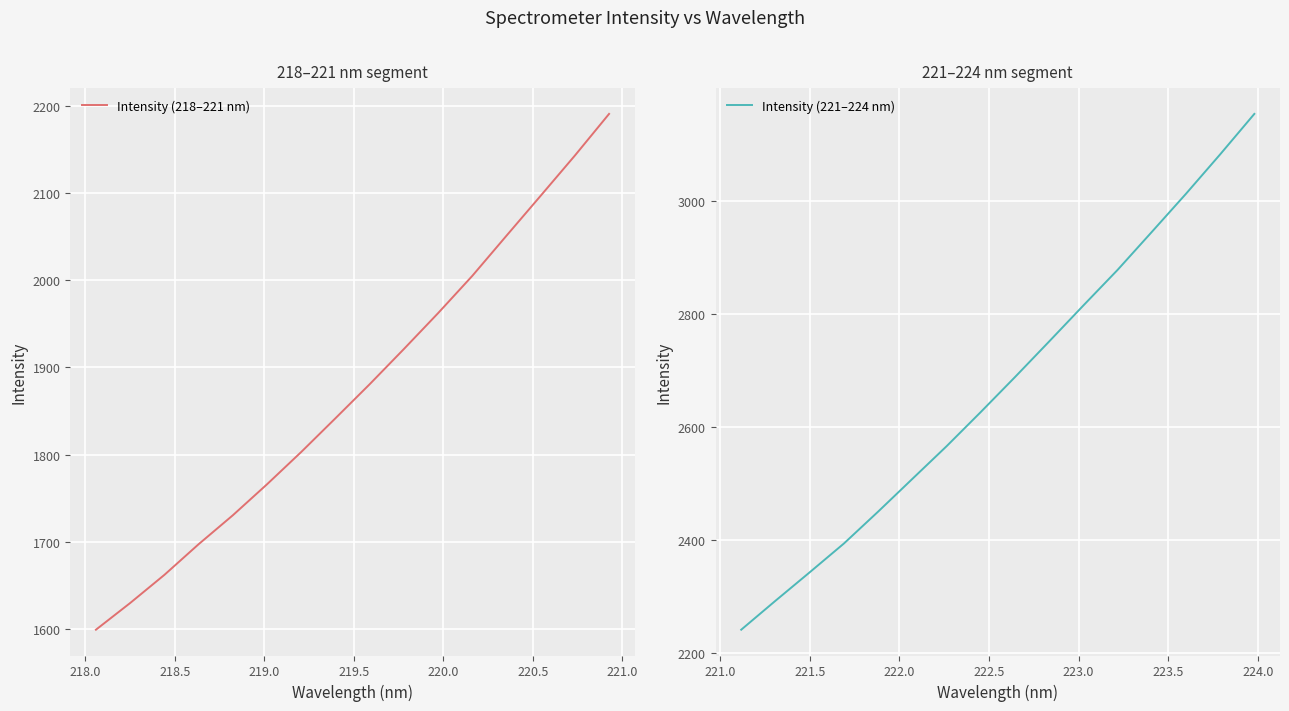

Count the number of categories in the chart.

16